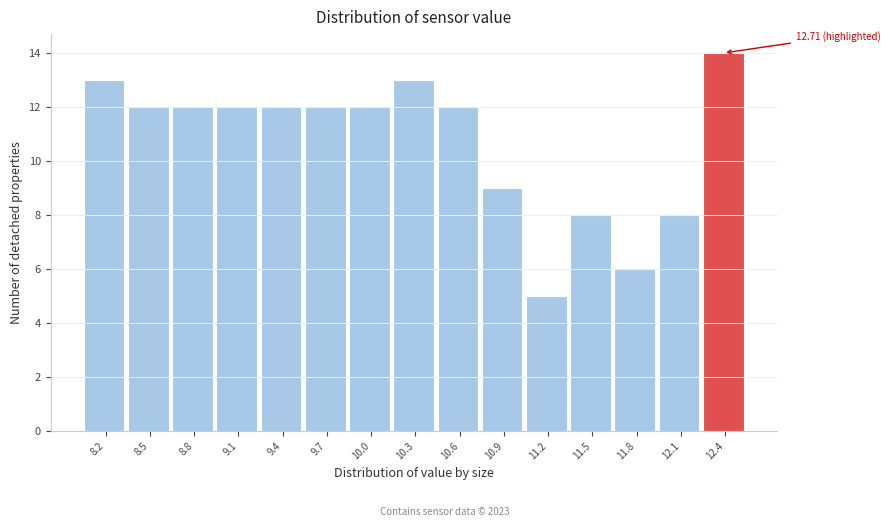

Reading right to left, what are all the values shown in this chart?

12.4=14	12.1=8	11.8=6	11.5=8	11.2=5	10.9=9	10.6=12	10.3=13	10.0=12	9.7=12	9.4=12	9.1=12	8.8=12	8.5=12	8.2=13